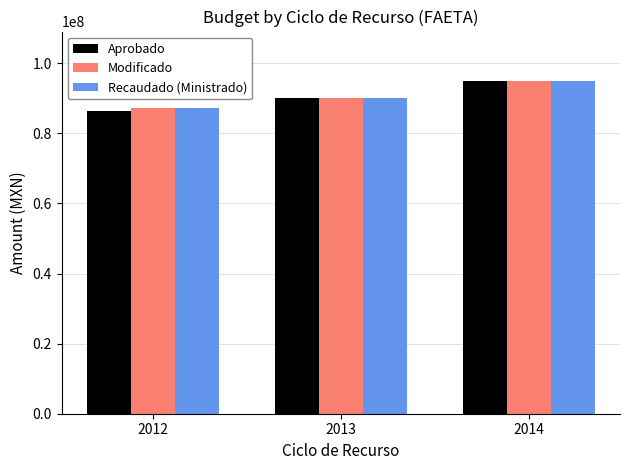

Are the bars horizontal?

No